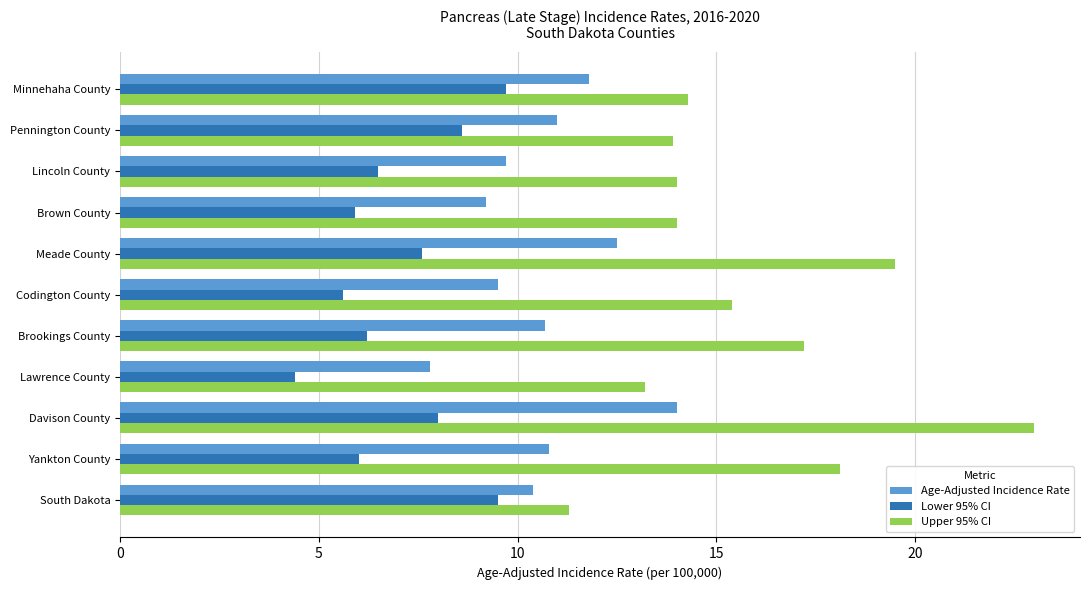

True or false: Lower 95% CI has a value of 4.1 at Lincoln County.

False